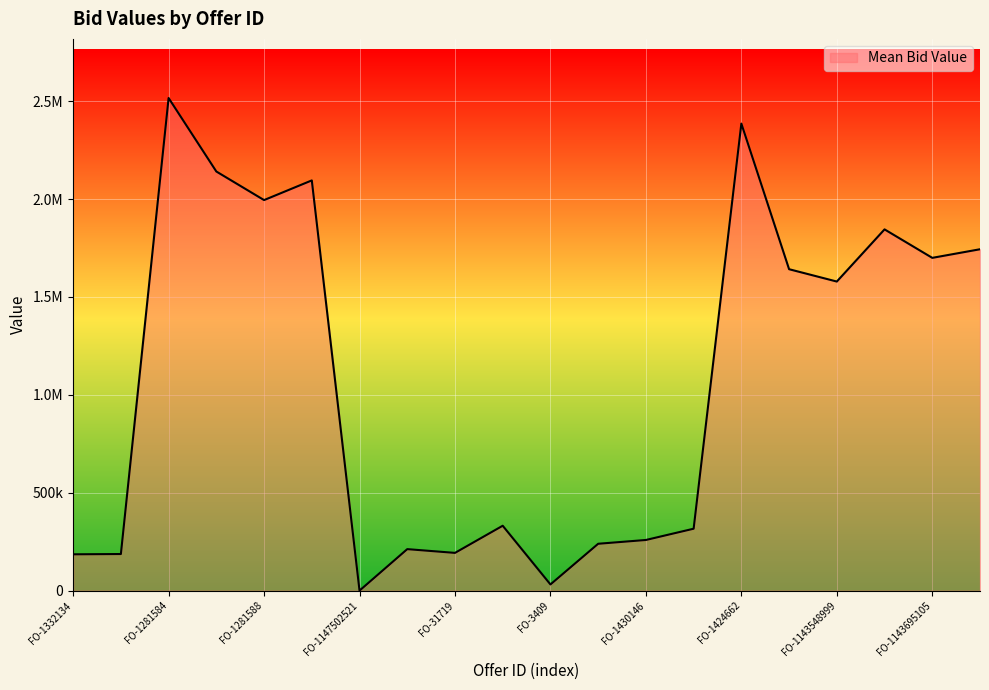

How many interior local peaks (higher than both neighbors) does the data have?

6